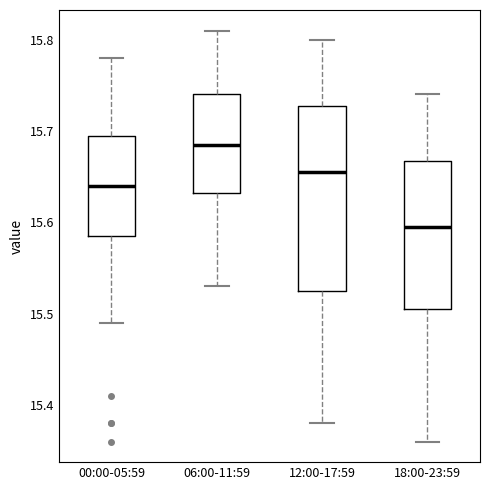

Comparing the boxes themselves (not the whiskers), which one is the tallest?

12:00-17:59